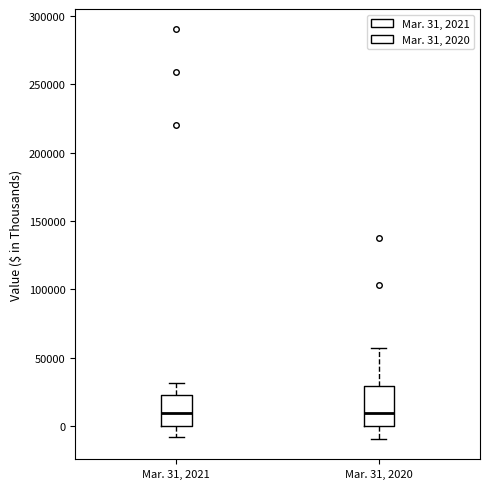

Where is the lower edge of the box for Mar. 31, 2021 on the y-axis? The values are not printed on the chart, so give them approximately, as read against the axis.

0